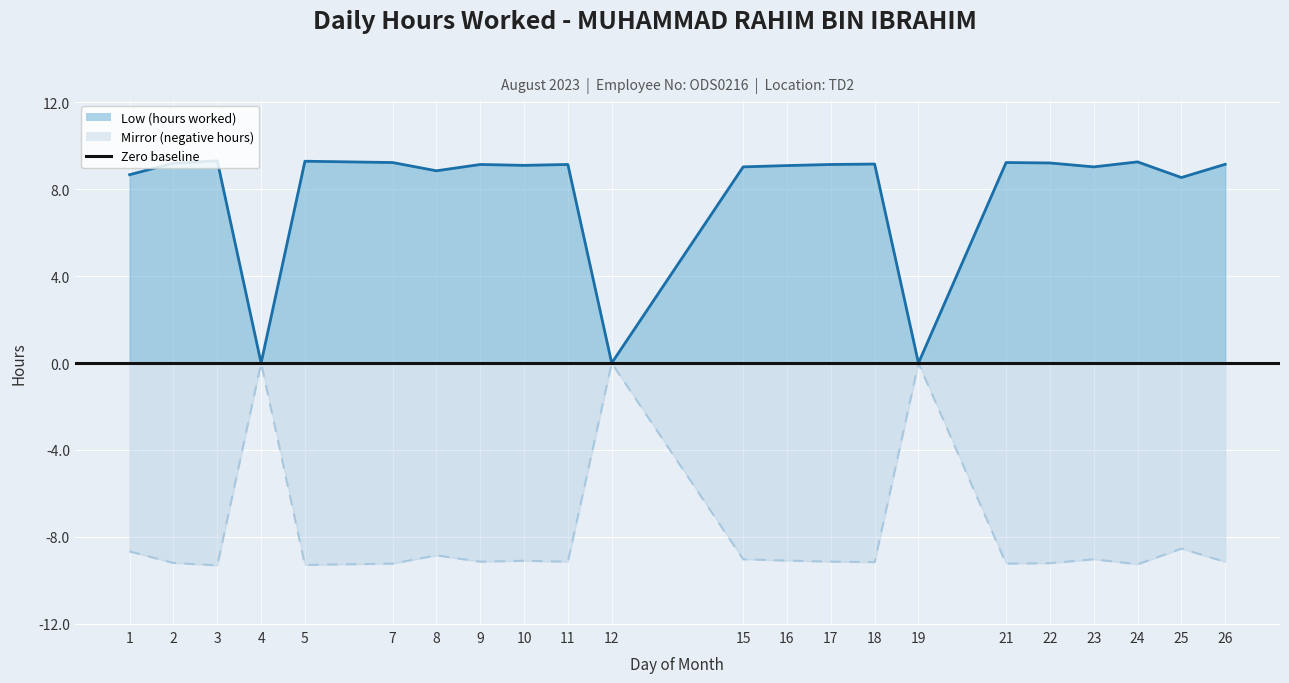

List the series in order of their overall mean, highest first.

Low (hours worked), Mirror (negative)